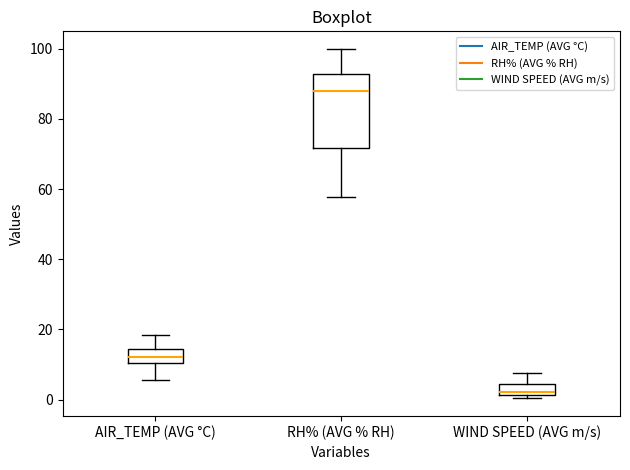

Reading left to right, transcribe this box plot: for each box, give where its median line is, the range the box spans, and where its two whiskers end, as read against the y-axis. The values are not printed on the chart, so give them approximately, as read against the axis.

AIR_TEMP (AVG °C): median 12, box 10 to 14, whiskers 6 to 18
RH% (AVG % RH): median 88, box 72 to 92, whiskers 58 to 100
WIND SPEED (AVG m/s): median 2 (just above the box's lower edge), box 2 to 4, whiskers 0 to 8